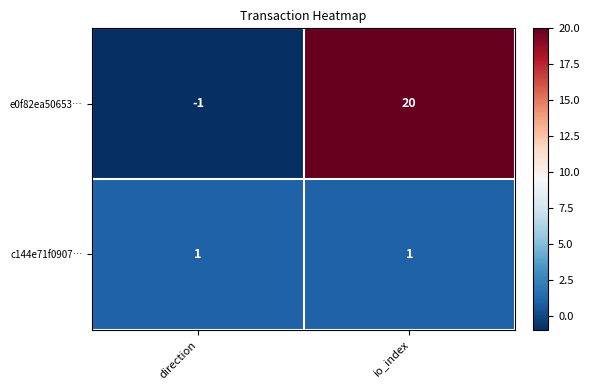

The value of c144e71f0907… at direction is 1. True or false?

True